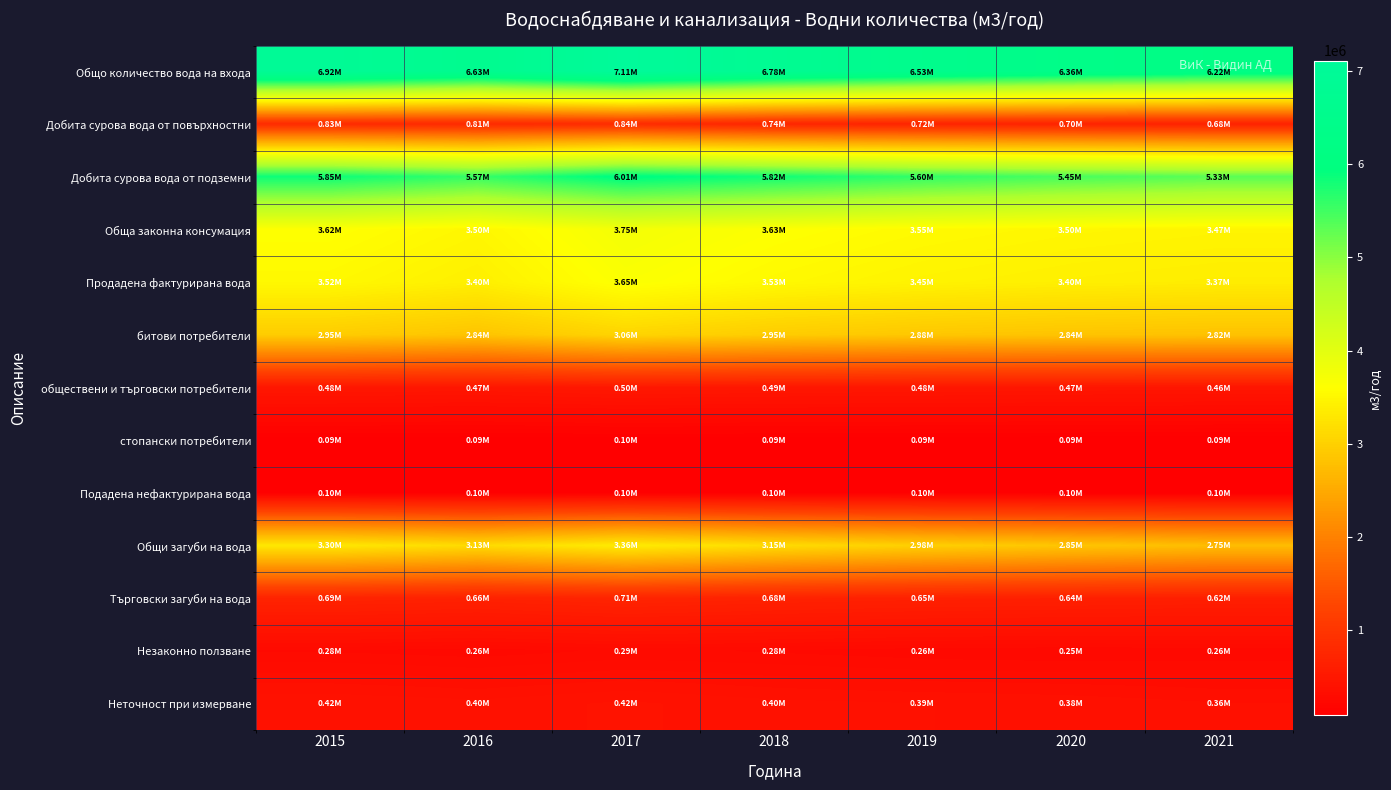

List the series in order of their peak value, highest first.

Общо количество вода на входа, Добита сурова вода от подземни, Обща законна консумация, Продадена фактурирана вода, Общи загуби на вода, битови потребители, Добита сурова вода от повърхностни, Търговски загуби на вода, обществени и търговски потребители, Неточност при измерване, Незаконно ползване, Подадена нефактурирана вода, стопански потребители